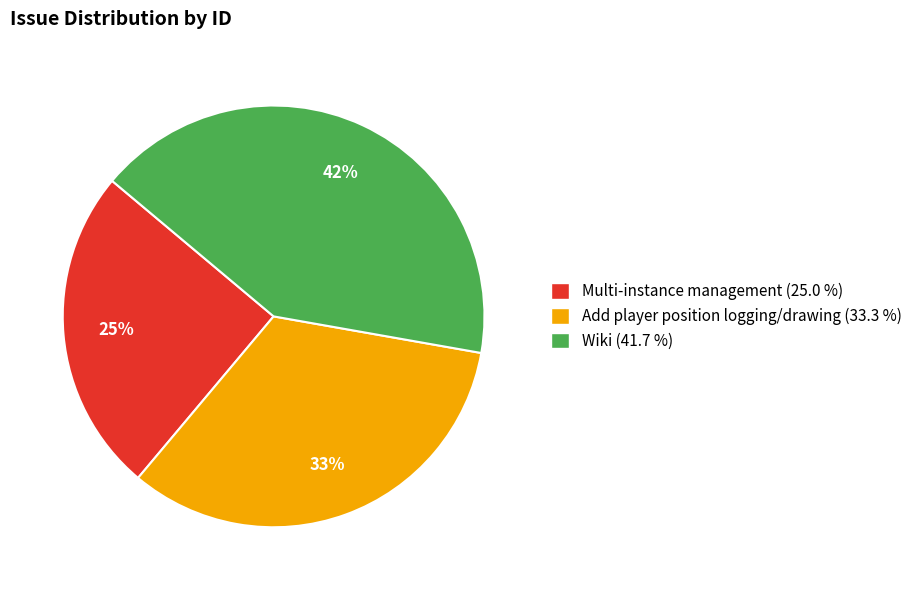

How many segments does this pie chart have?

3